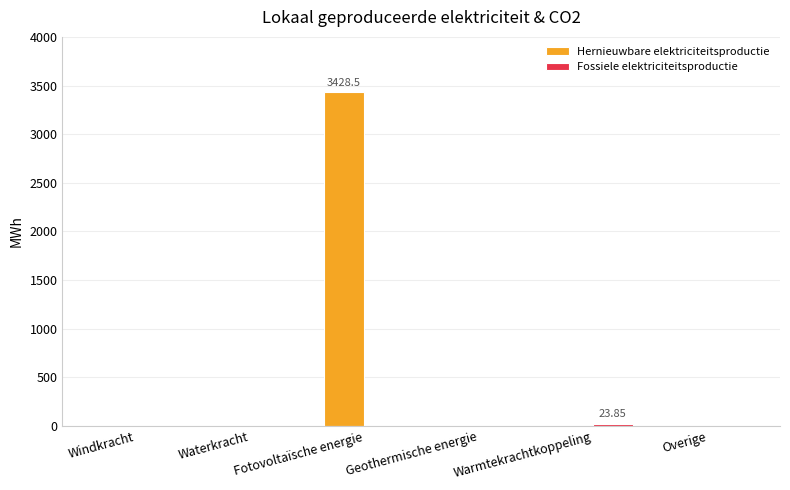

Are the bars grouped side by side (vs. stacked)?

Yes